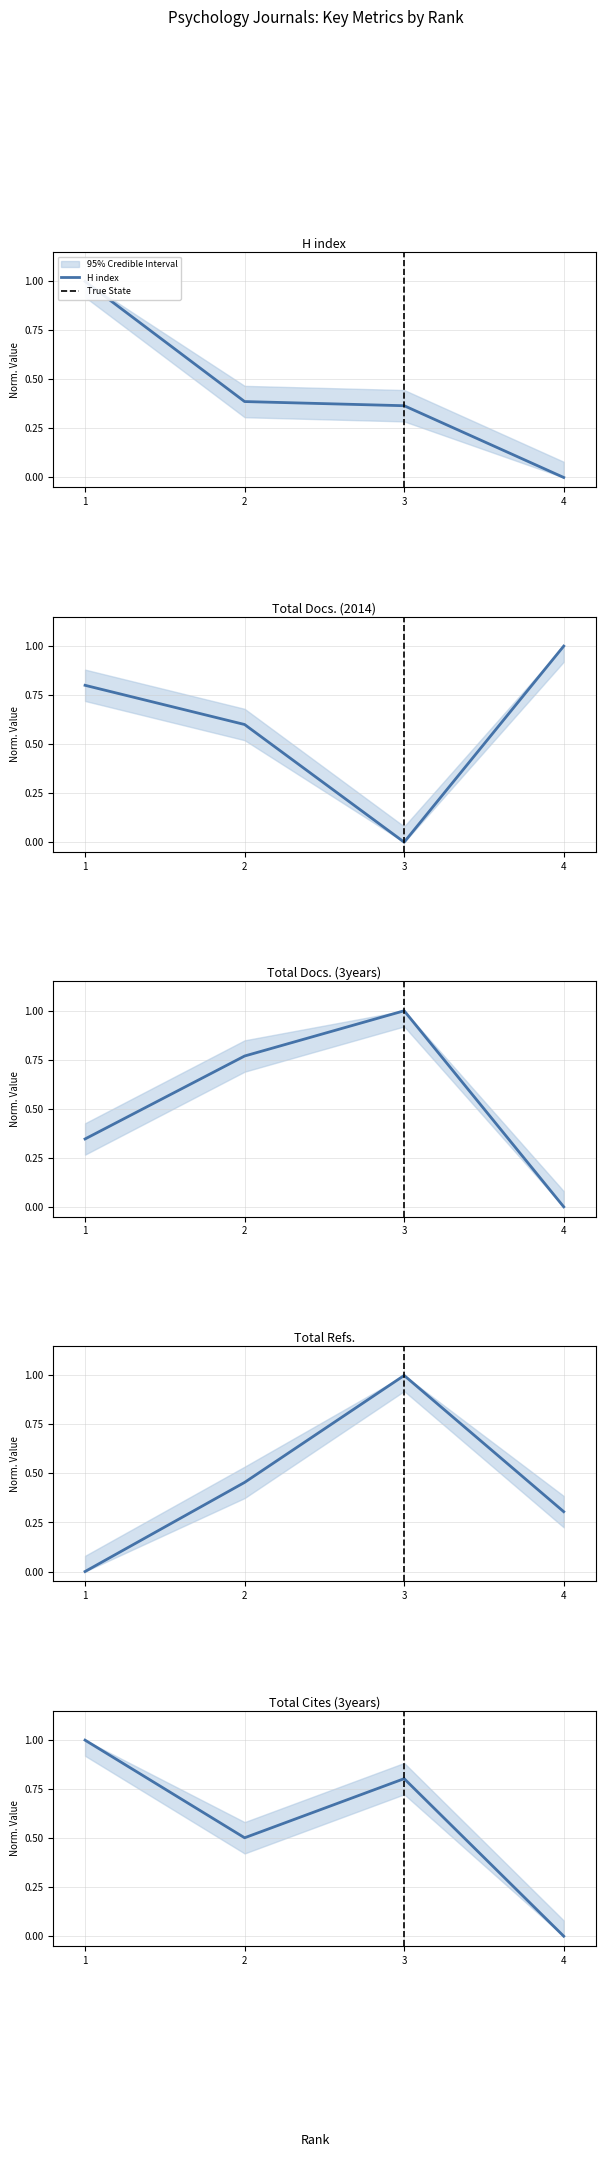

At which category is the sum across all series the highest?

3